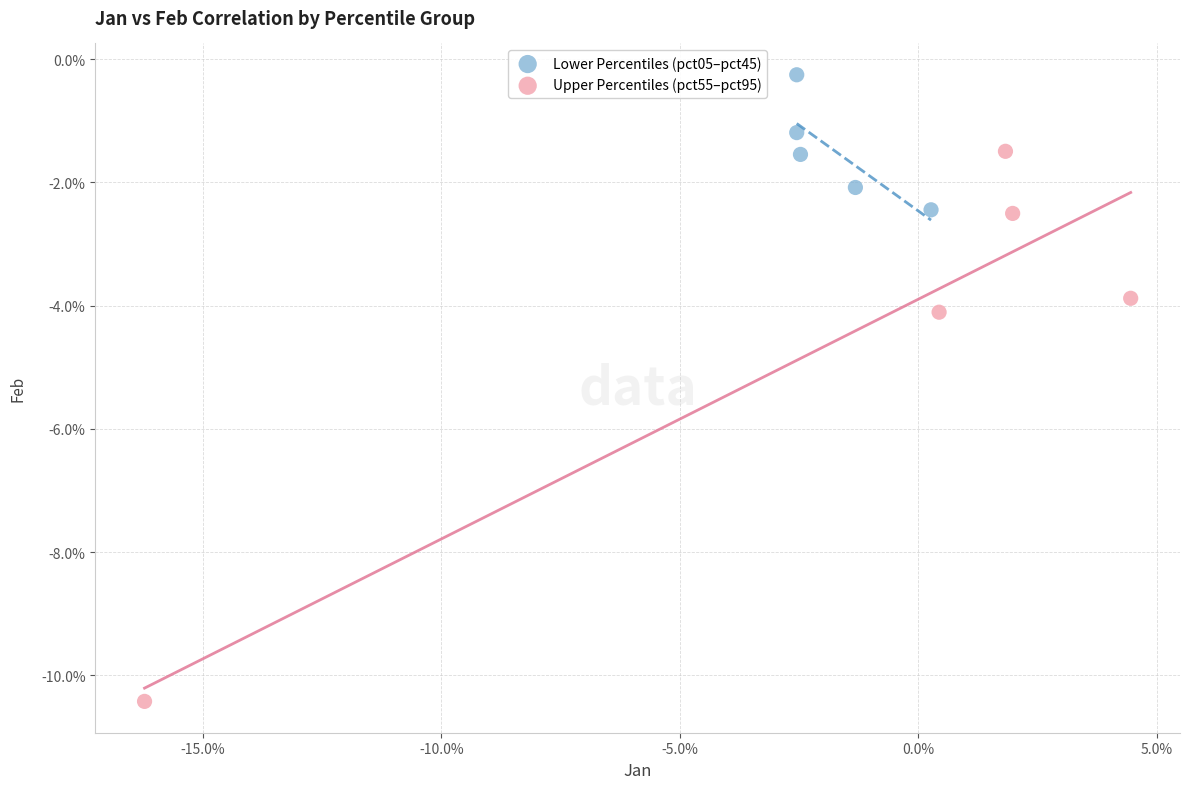

Which series contains the lowest Y value?

Upper Percentiles (pct55–pct95)